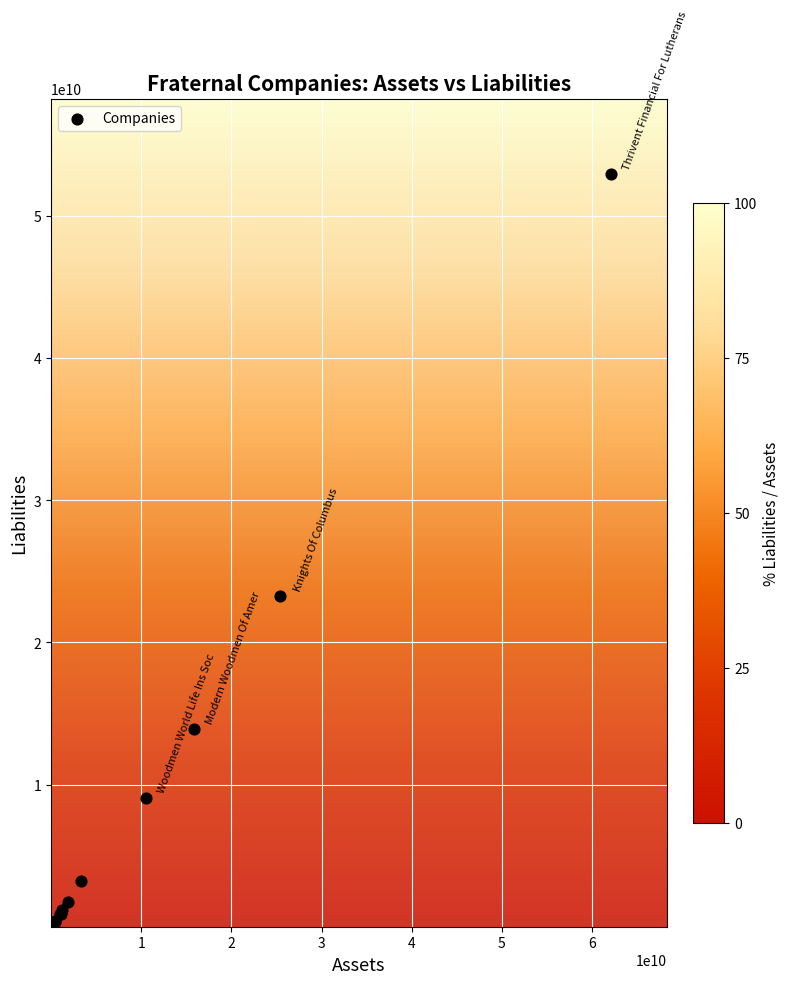

What Y value in the scatter plot is closest to 26476973892?

23284007123